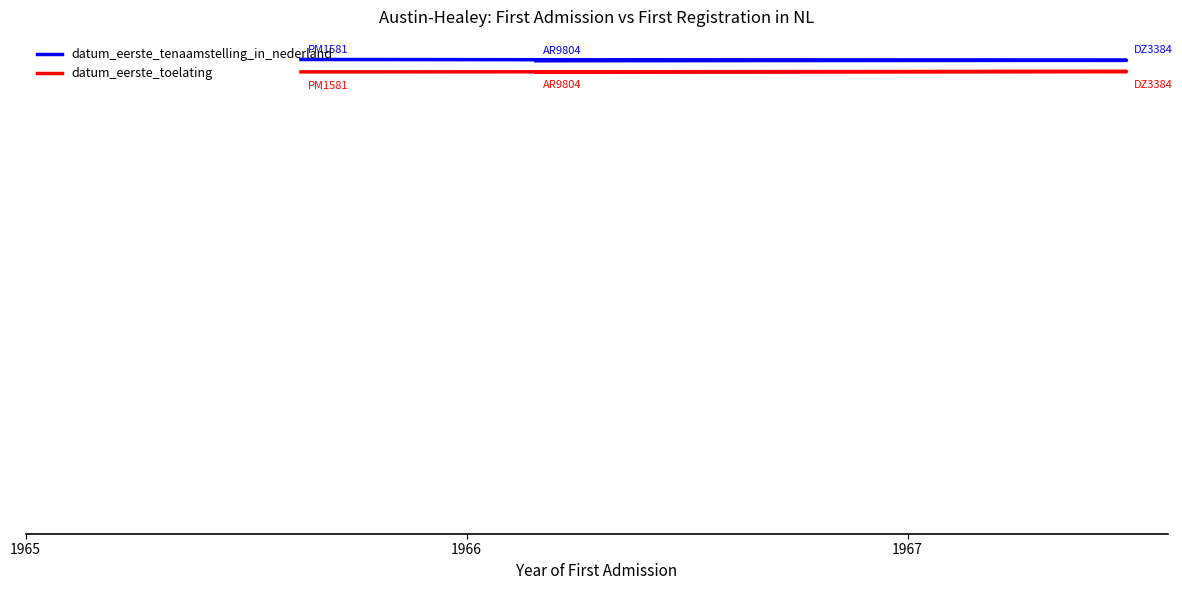

What is the difference between the maximum and minimum values in the datum_eerste_tenaamstelling_in_nederland series?

5.7